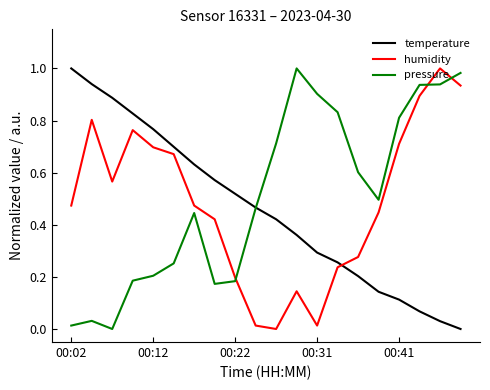

Does the chart display data point markers on the line(s)?

No